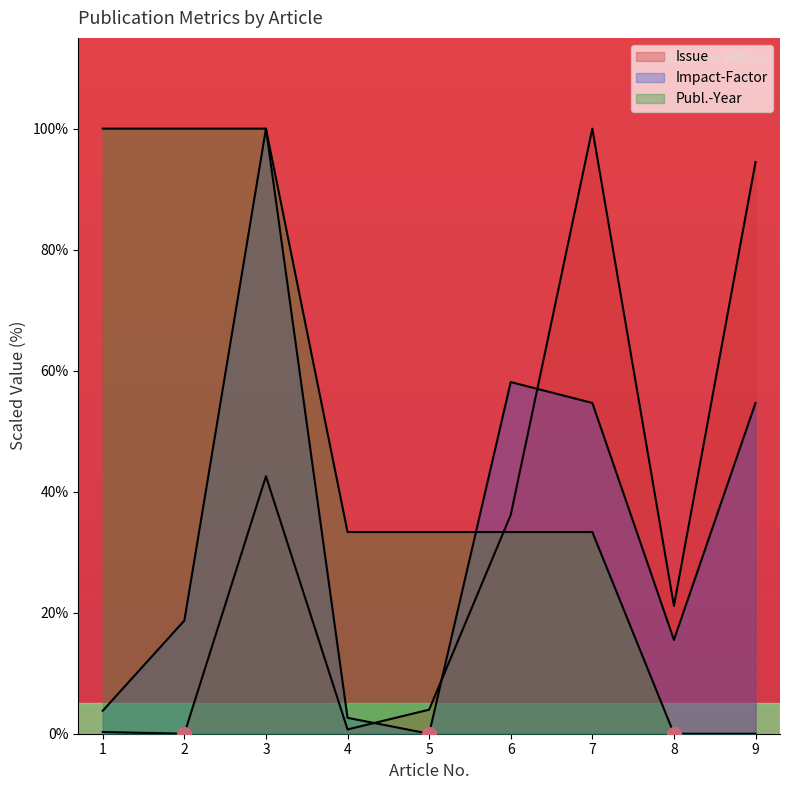

At how many categories does at least one series exceed 2?

9